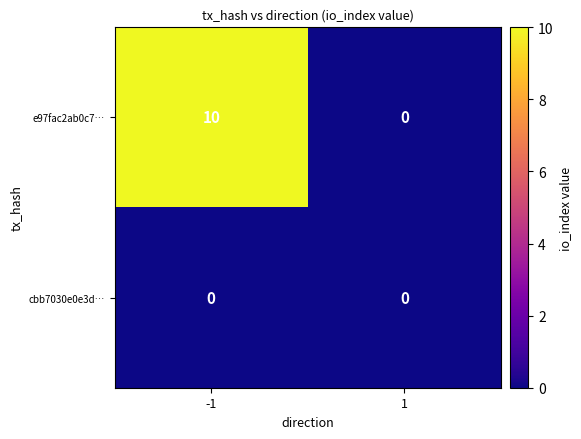

Which series has the largest range (max minus min)?

e97fac2ab0c7…